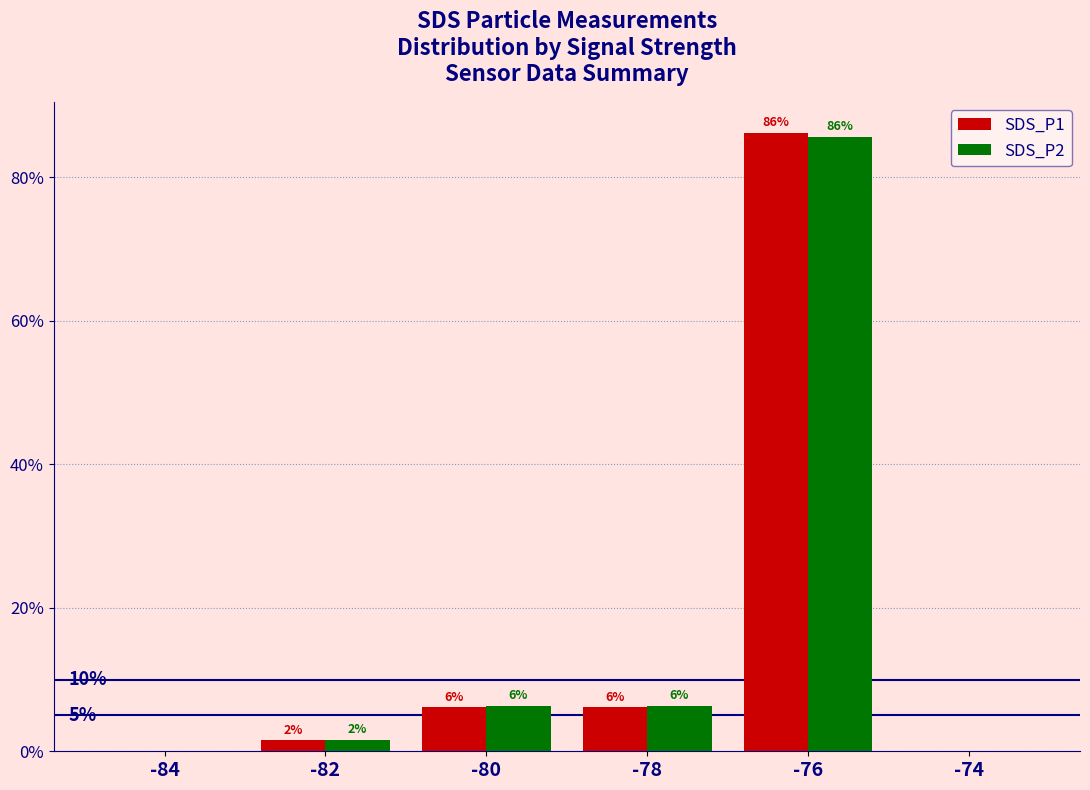

Rank the categories by SDS_P2 value from lowest to highest.

-84, -74, -82, -80, -78, -76